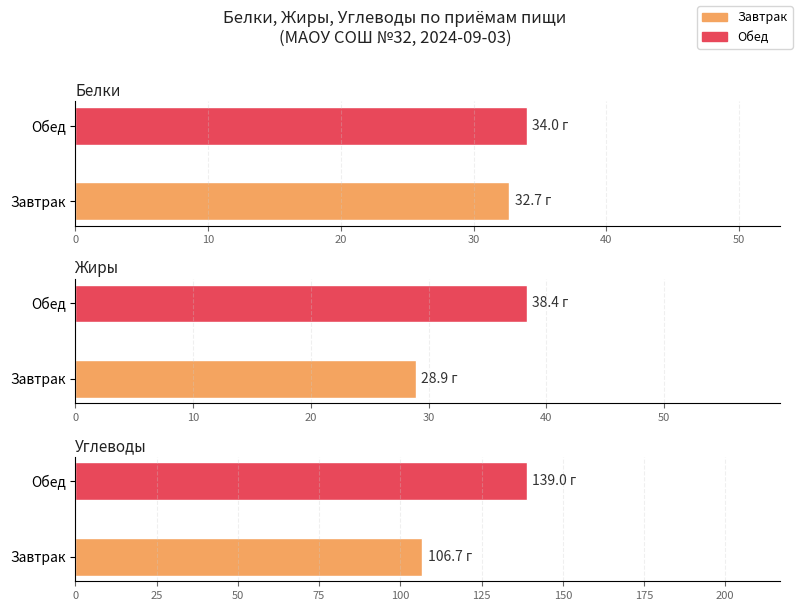

What is the difference between the maximum and minimum values in the Углеводы series?

32.3